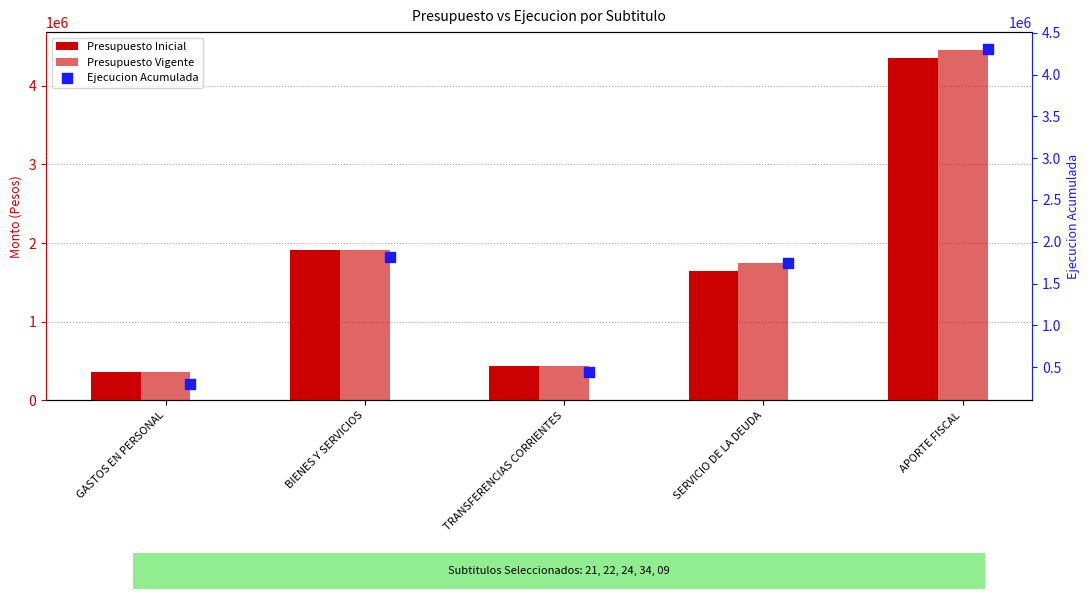

What are all the series names shown in the legend?

Presupuesto Inicial, Presupuesto Vigente, Ejecucion Acumulada